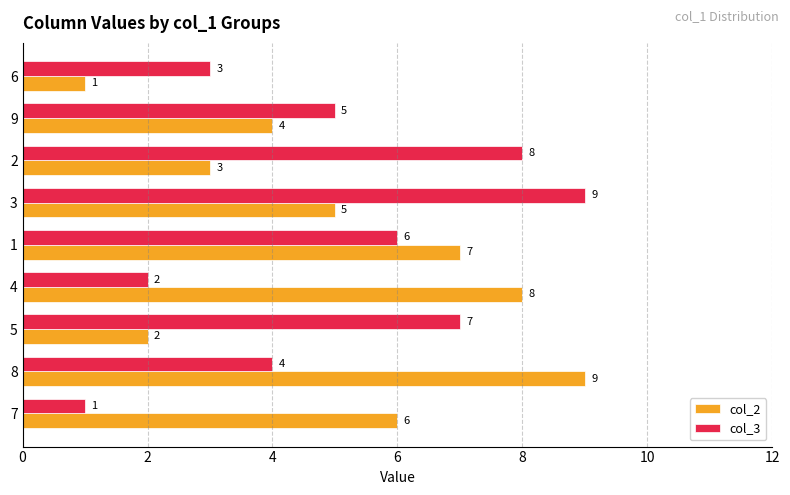

What is the total value across all series at 7?

7